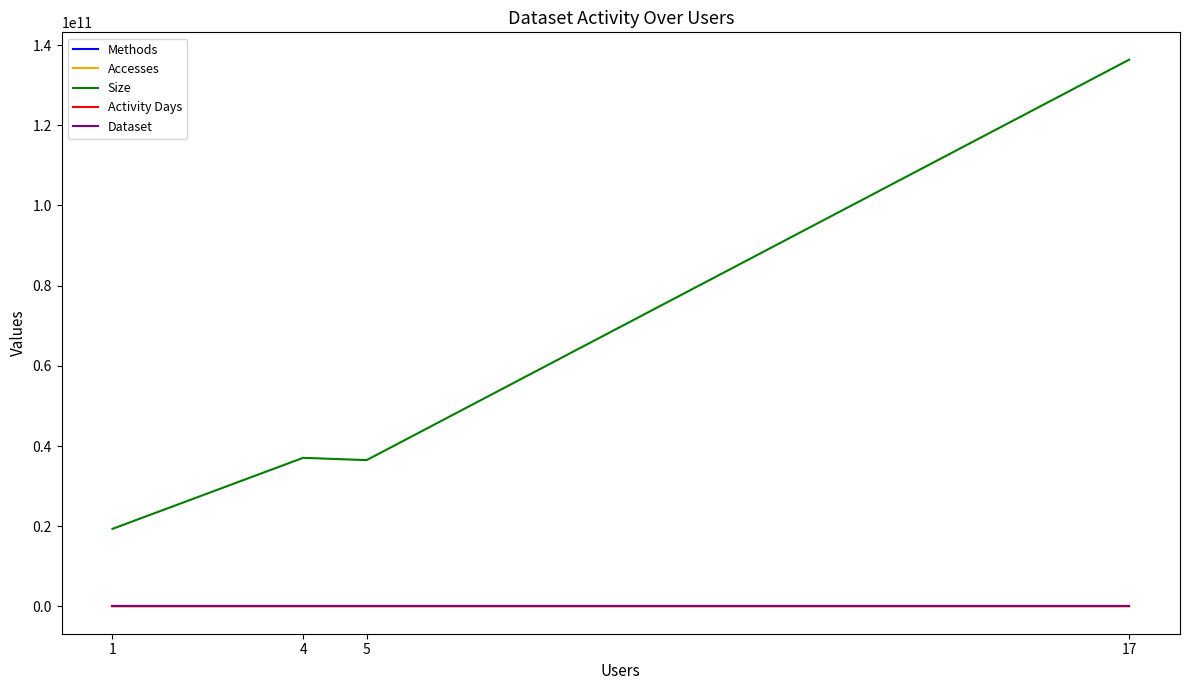

How many series are shown in this chart?

5